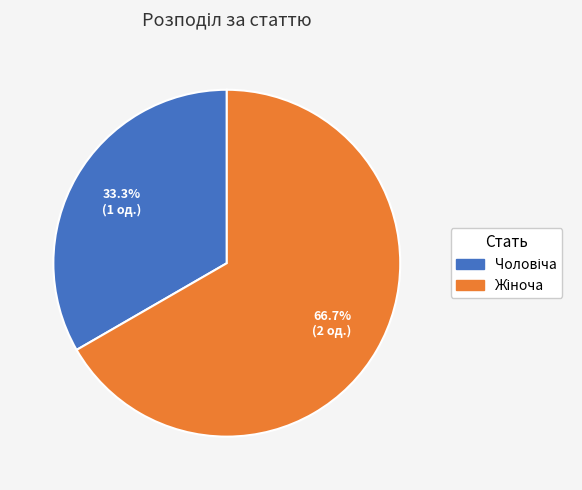

Does any single category account for the majority?

Yes